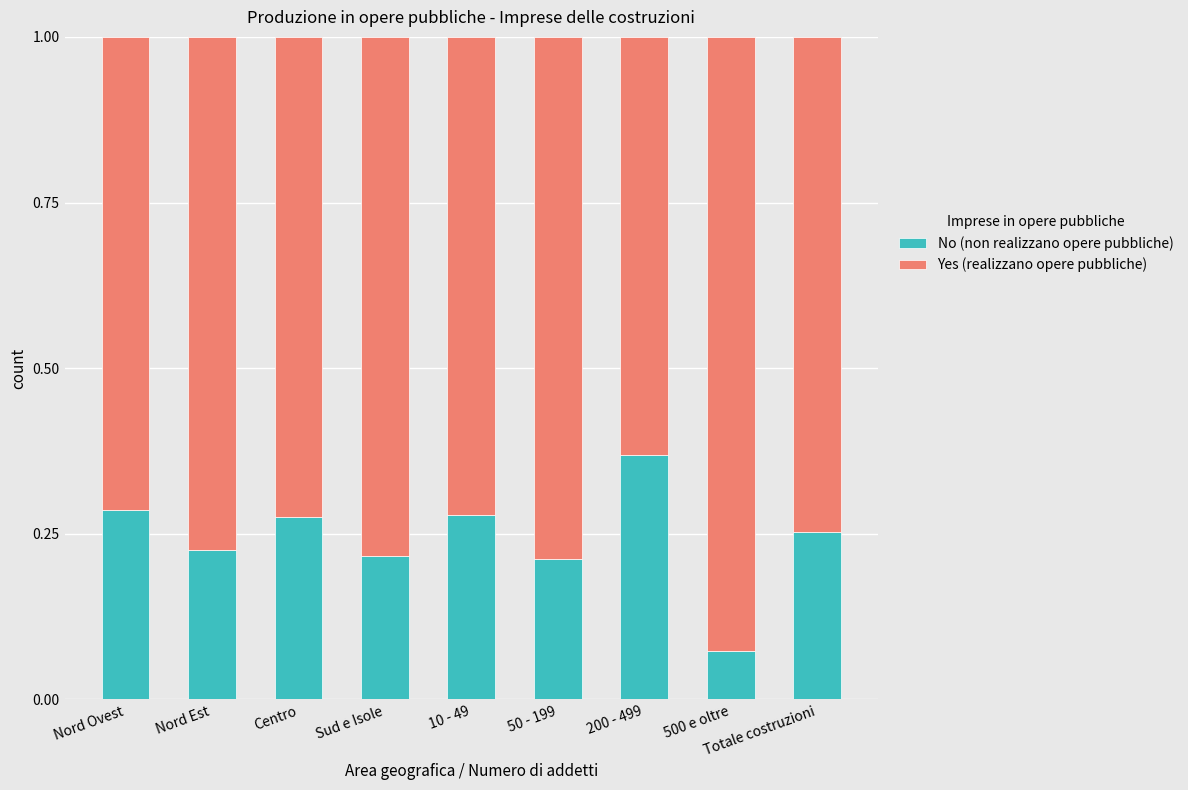

Is it true that No (non realizzano opere pubbliche) equals 0.5 at Nord Ovest?

False